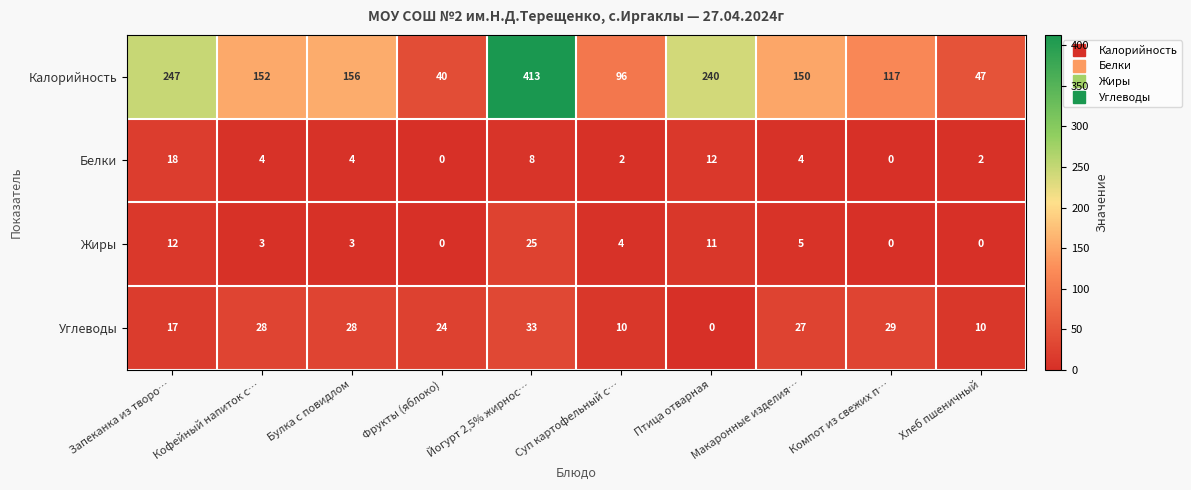

What is the spread (max minus min) of values at Компот из свежих п…?

117